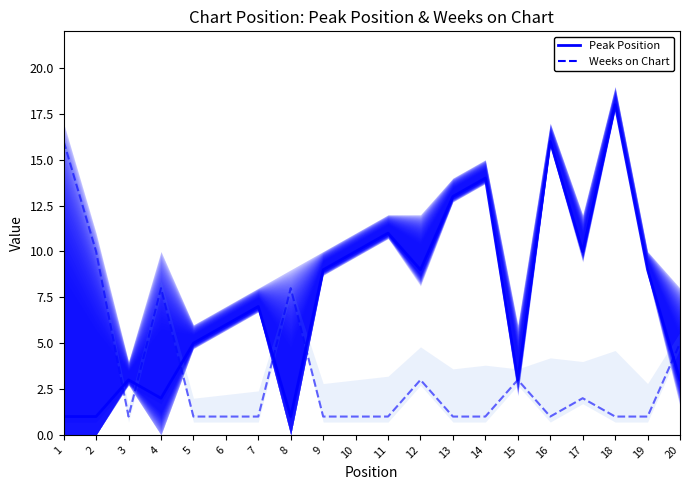

What is the sum of all Weeks on Chart values?

67